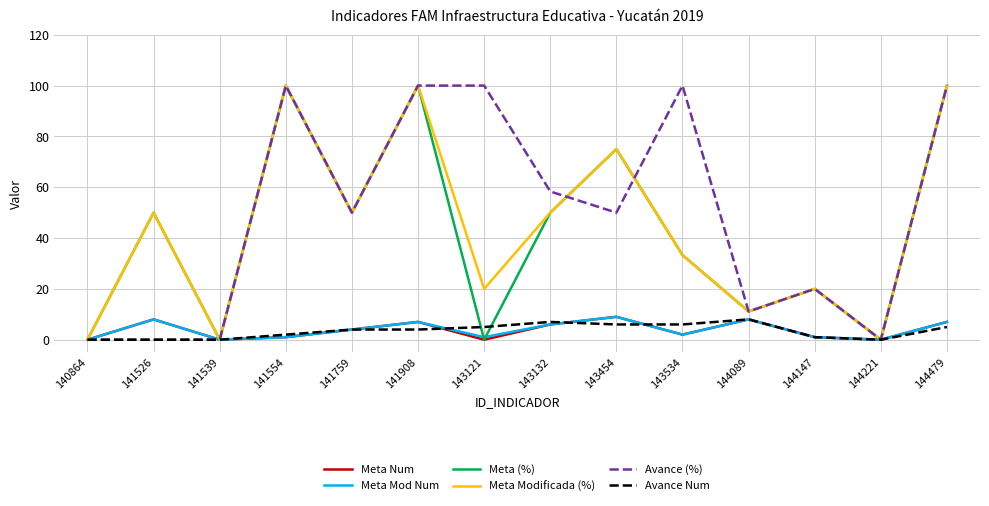

Which series has the largest total across all categories?

Avance (%)